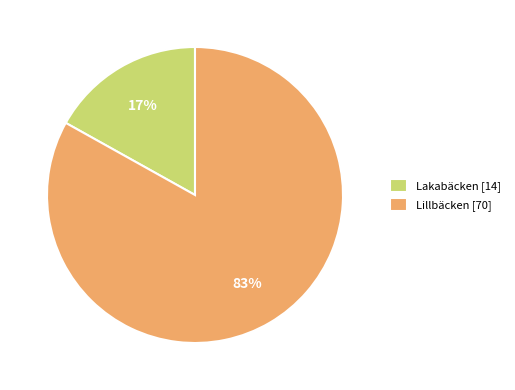

To the nearest percent, what is the combined percentage of Lillbäcken and Lakabäcken?

100%